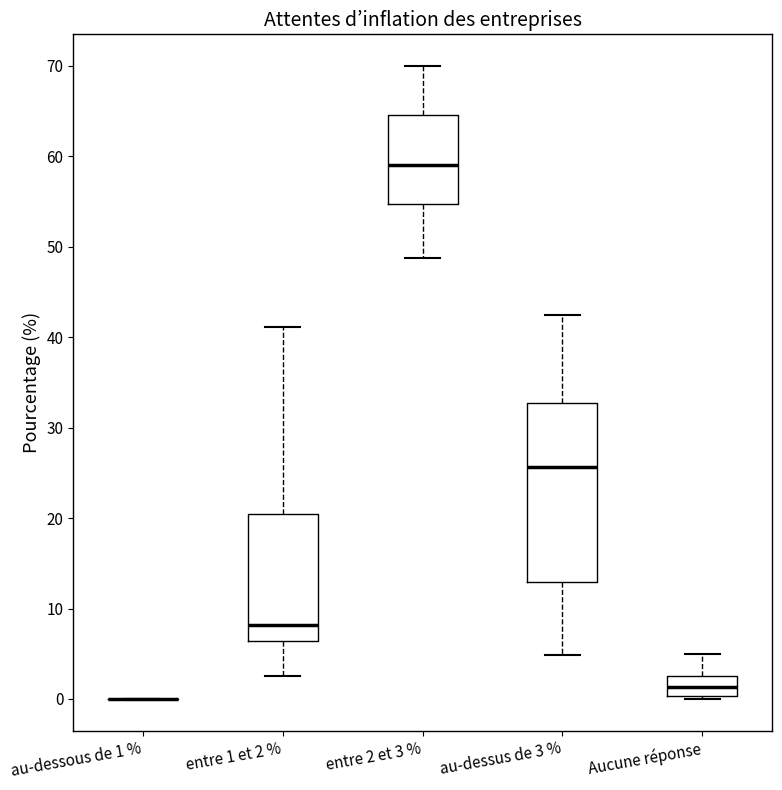

Where does the median line of the box for Aucune réponse sit on the y-axis? The values are not printed on the chart, so give them approximately, as read against the axis.

1